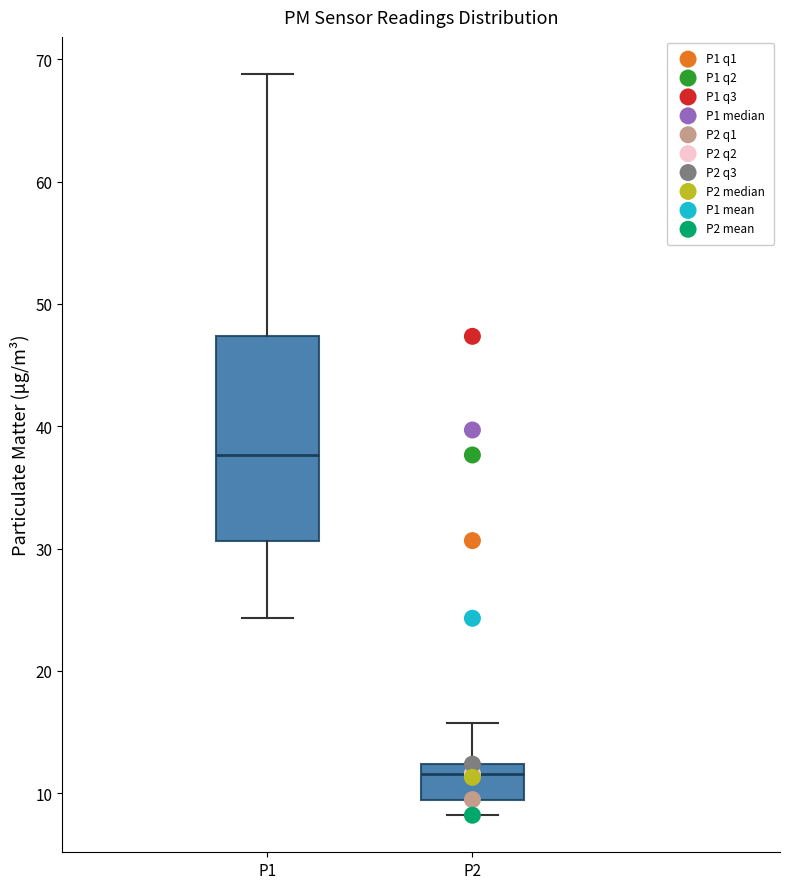

Reading left to right, read every box against the y-axis: the position of its median line, the range the box covers, and the ends of its whiskers. The values are not printed on the chart, so give them approximately, as read against the axis.

P1: median 38, box 31 to 47, whiskers 24 to 69
P2: median 12 (just below the box's upper edge), box 9 to 12, whiskers 8 to 16